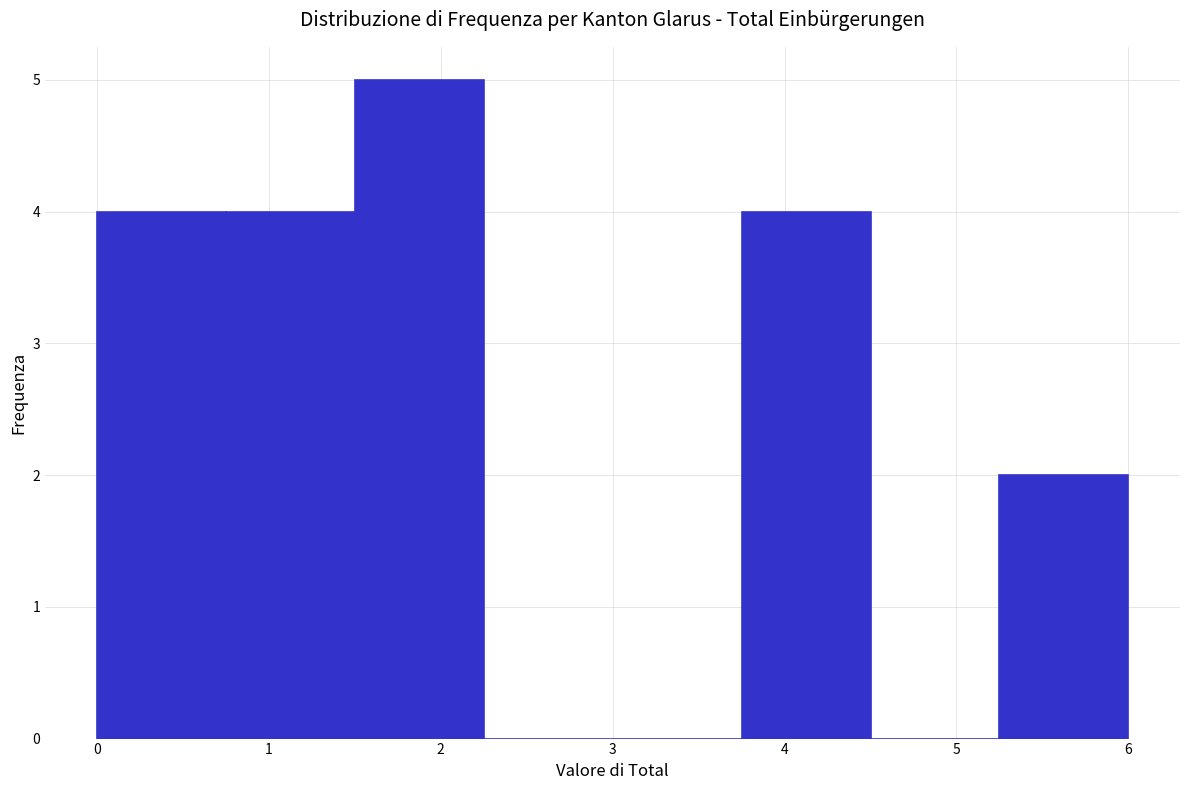

How tall is the bar that spans 0.00 to 0.75 on the x-axis? Neither the bar edges nor the heights are printed on the chart, so give them approximately, as read against the axes.

4